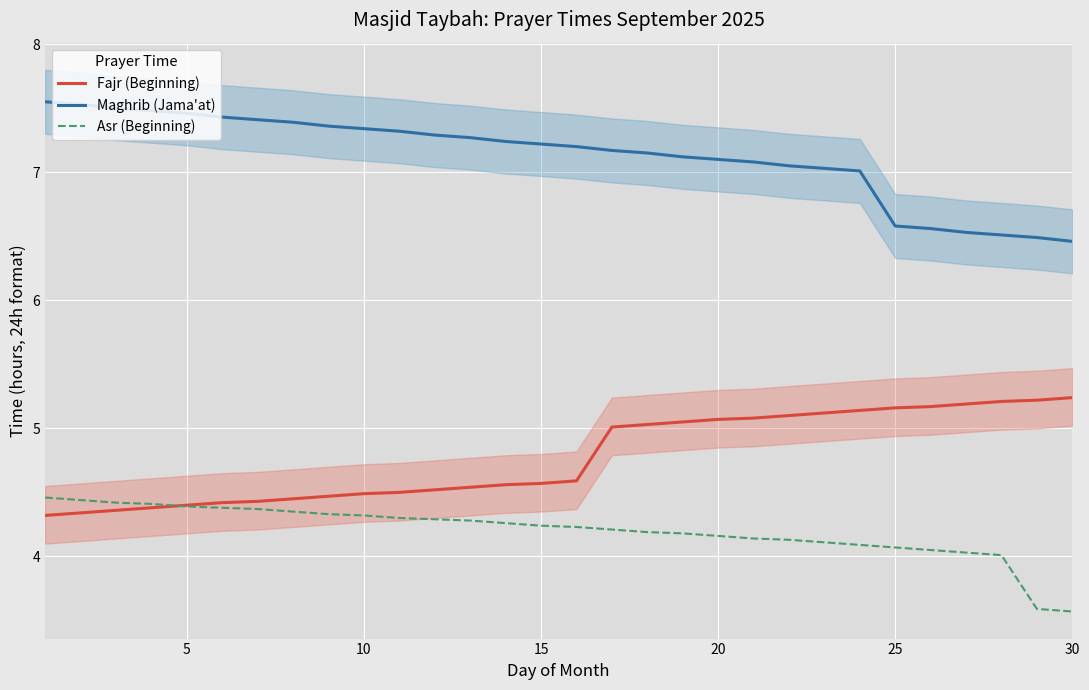

What is the lowest value of the Asr (Beginning) series?

3.6